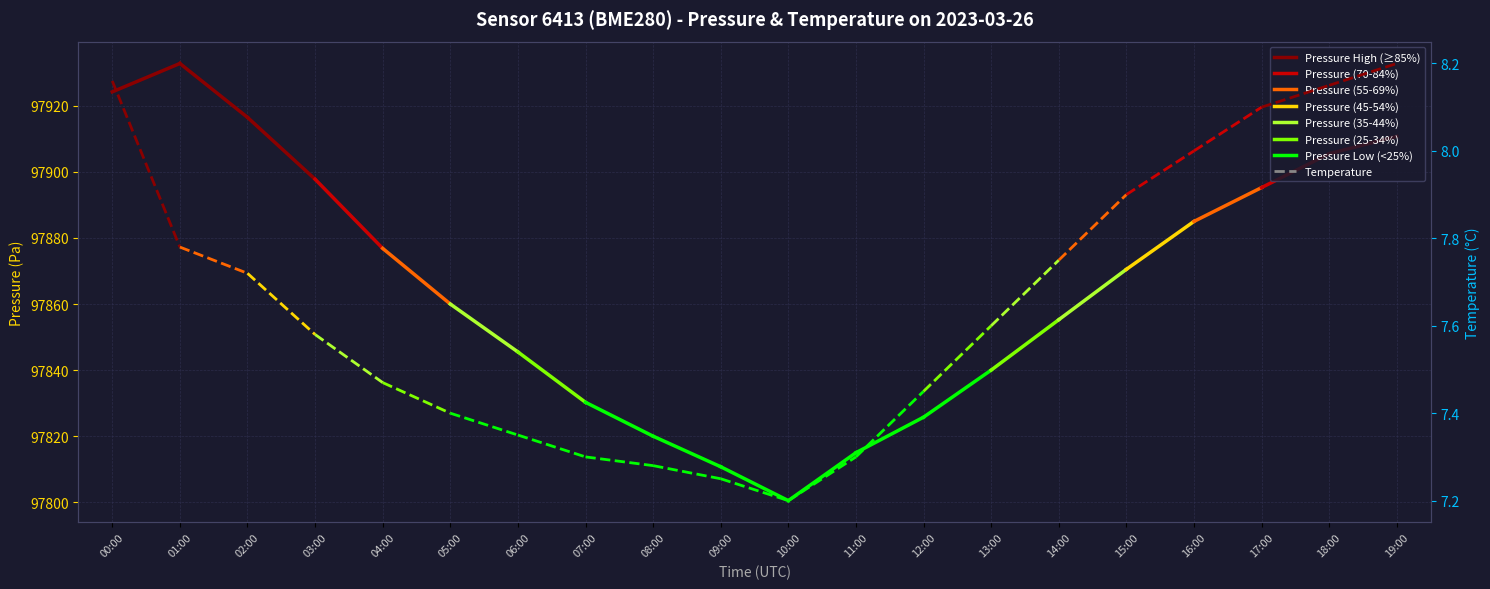

How many distinct data groups are displayed?

2